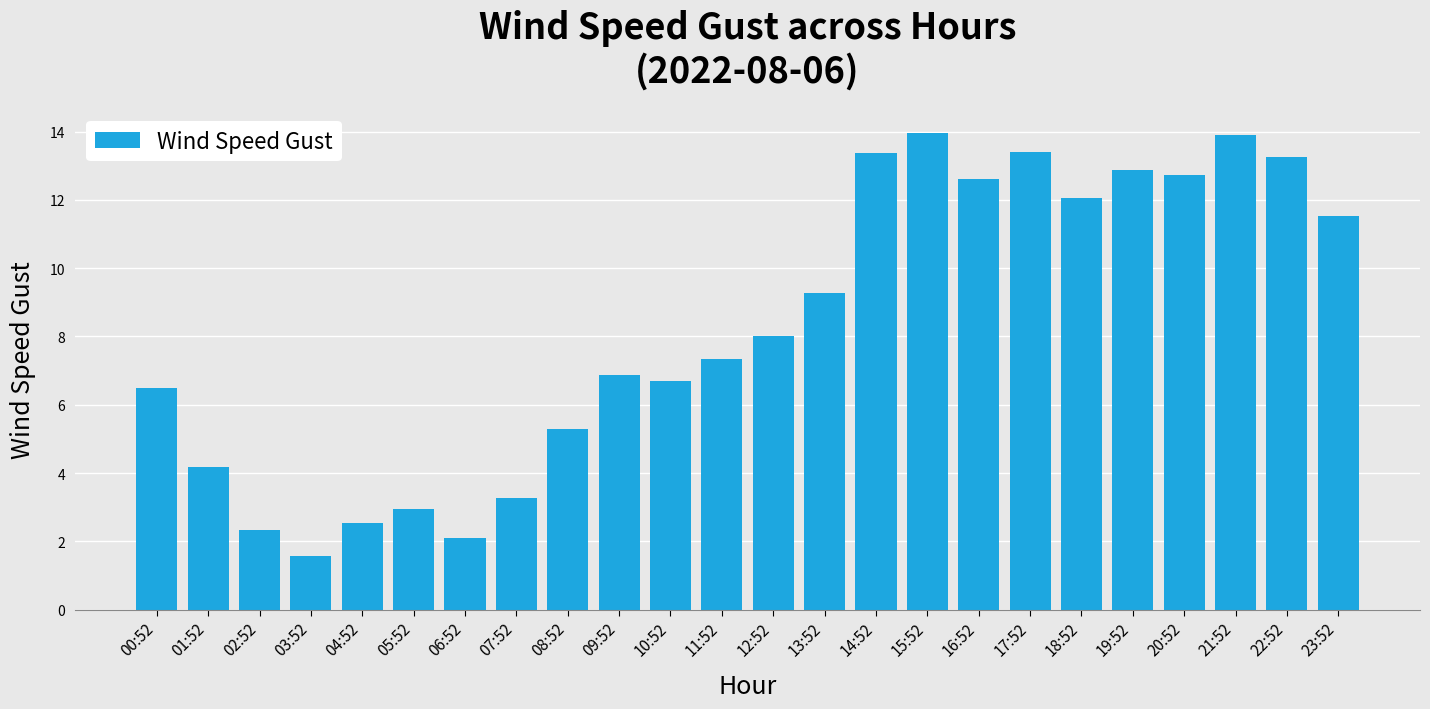

The chart shows a value of 3.3 at 07:52. True or false?

True